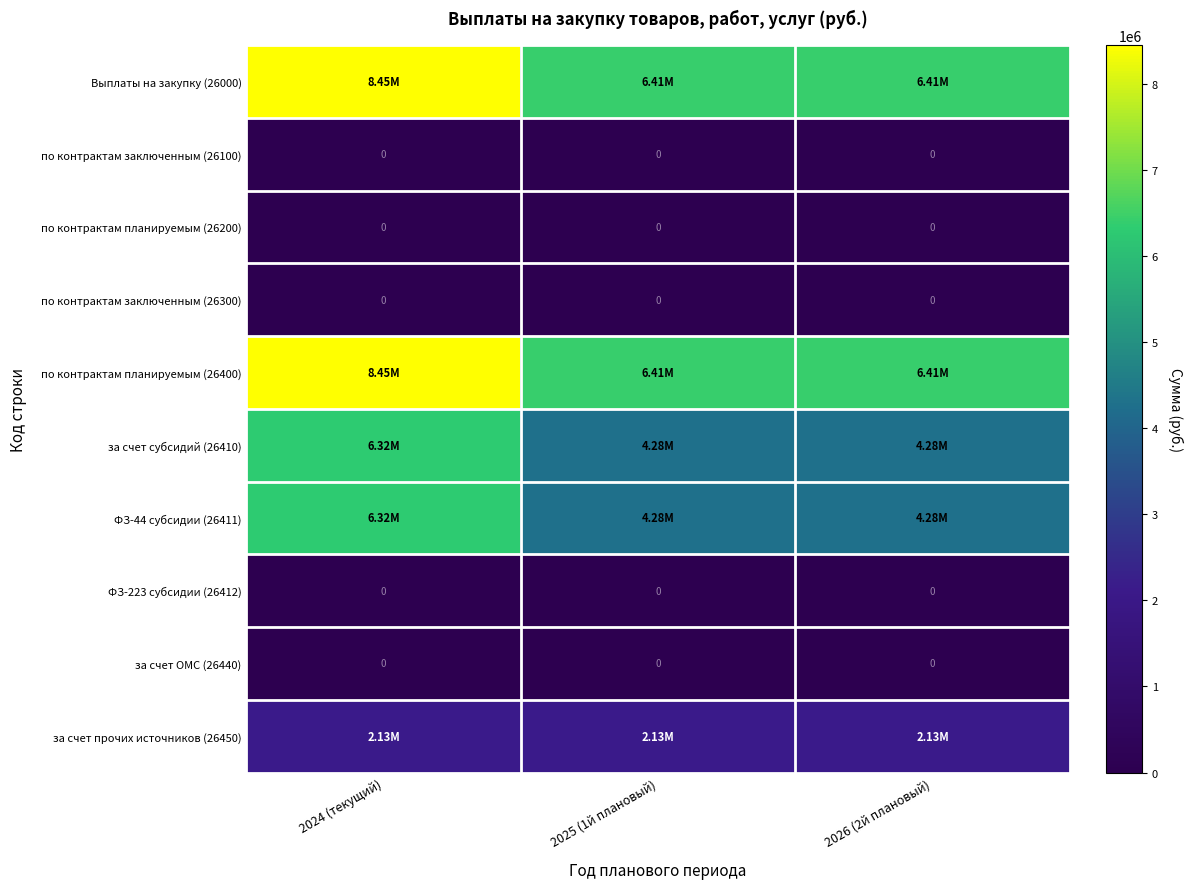

Which series has the largest total across all categories?

Выплаты на закупку (26000)